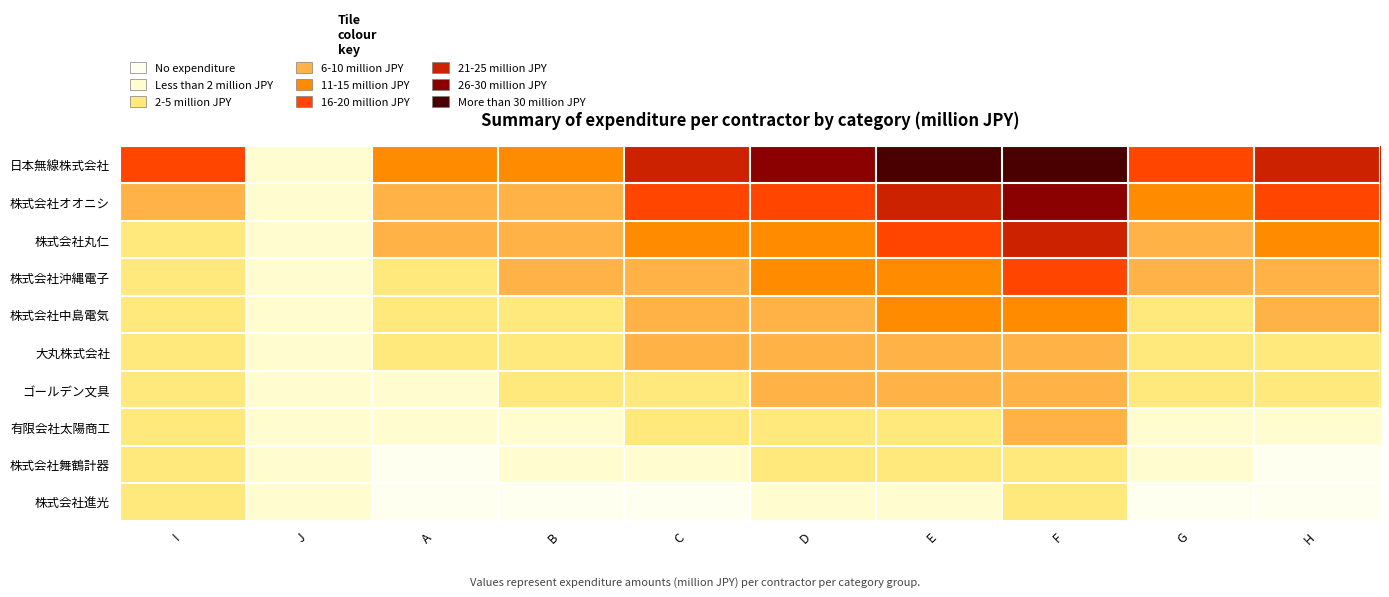

Which series has the largest total across all categories?

日本無線株式会社